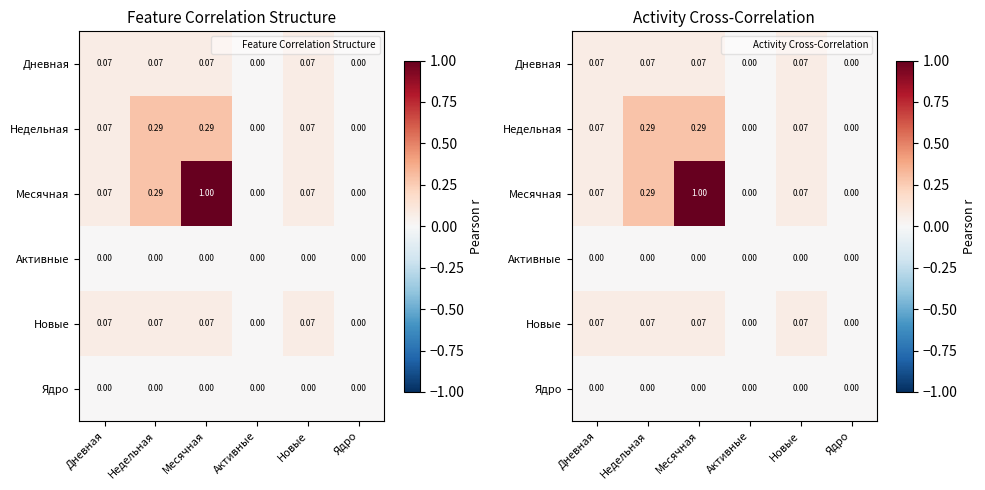

True or false: Недельная has a value of 0.3 at Недельная.

True